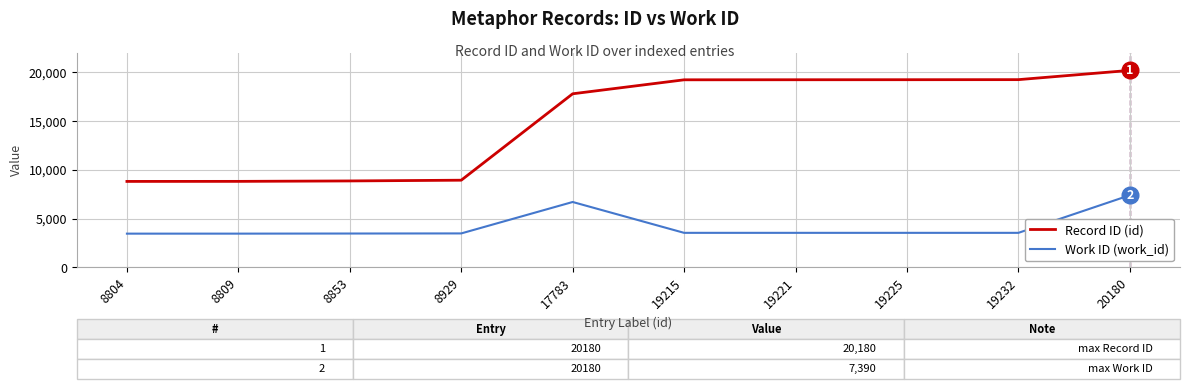

At which category is the sum across all series the highest?

20180